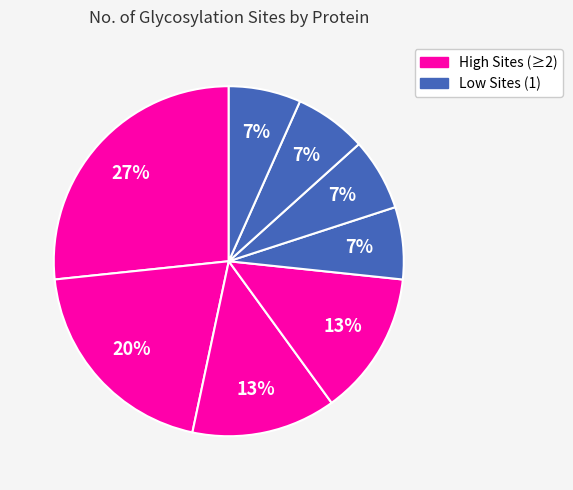

Does any single category account for the majority?

No